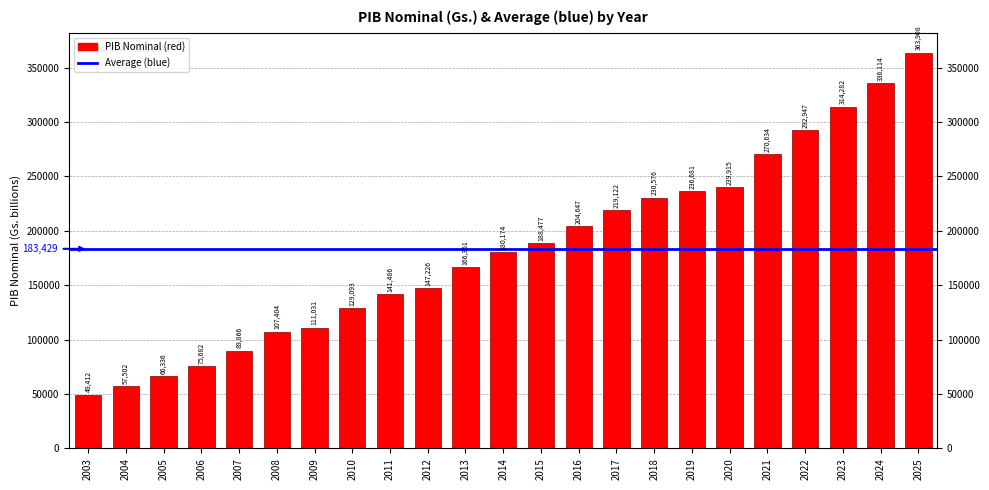

Does the chart contain any negative values?

No